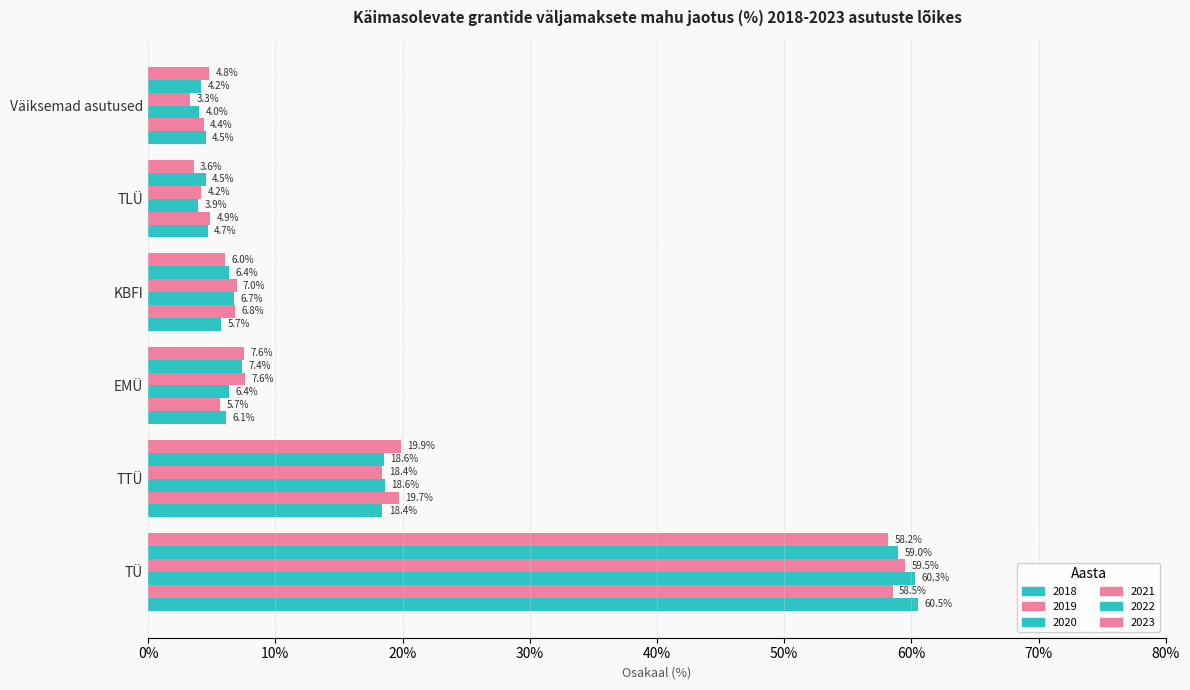

How many series are shown in this chart?

6